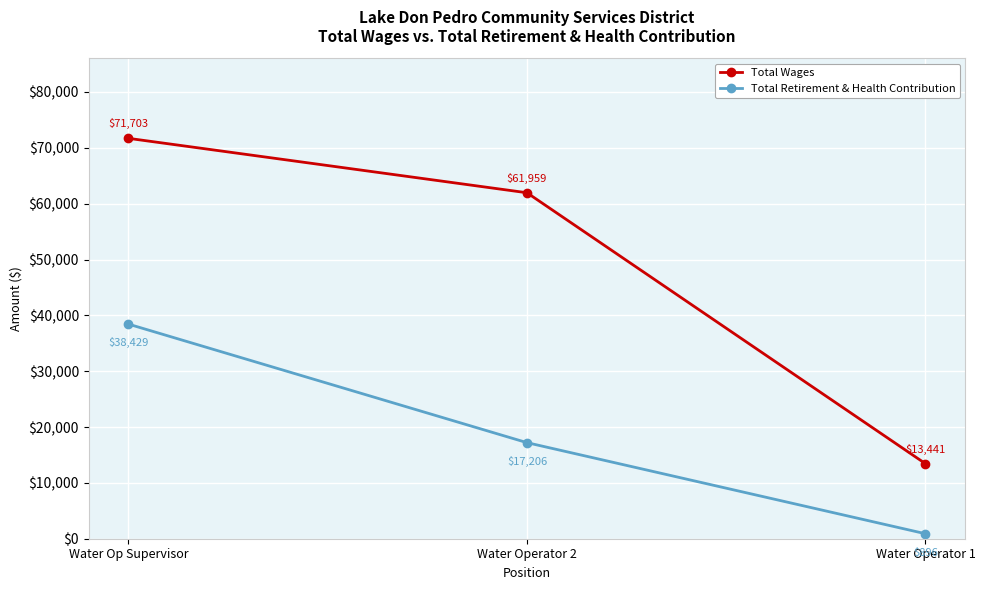

Between Water Operator 2 and Water Operator 1, which series saw the biggest shift?

Total Wages